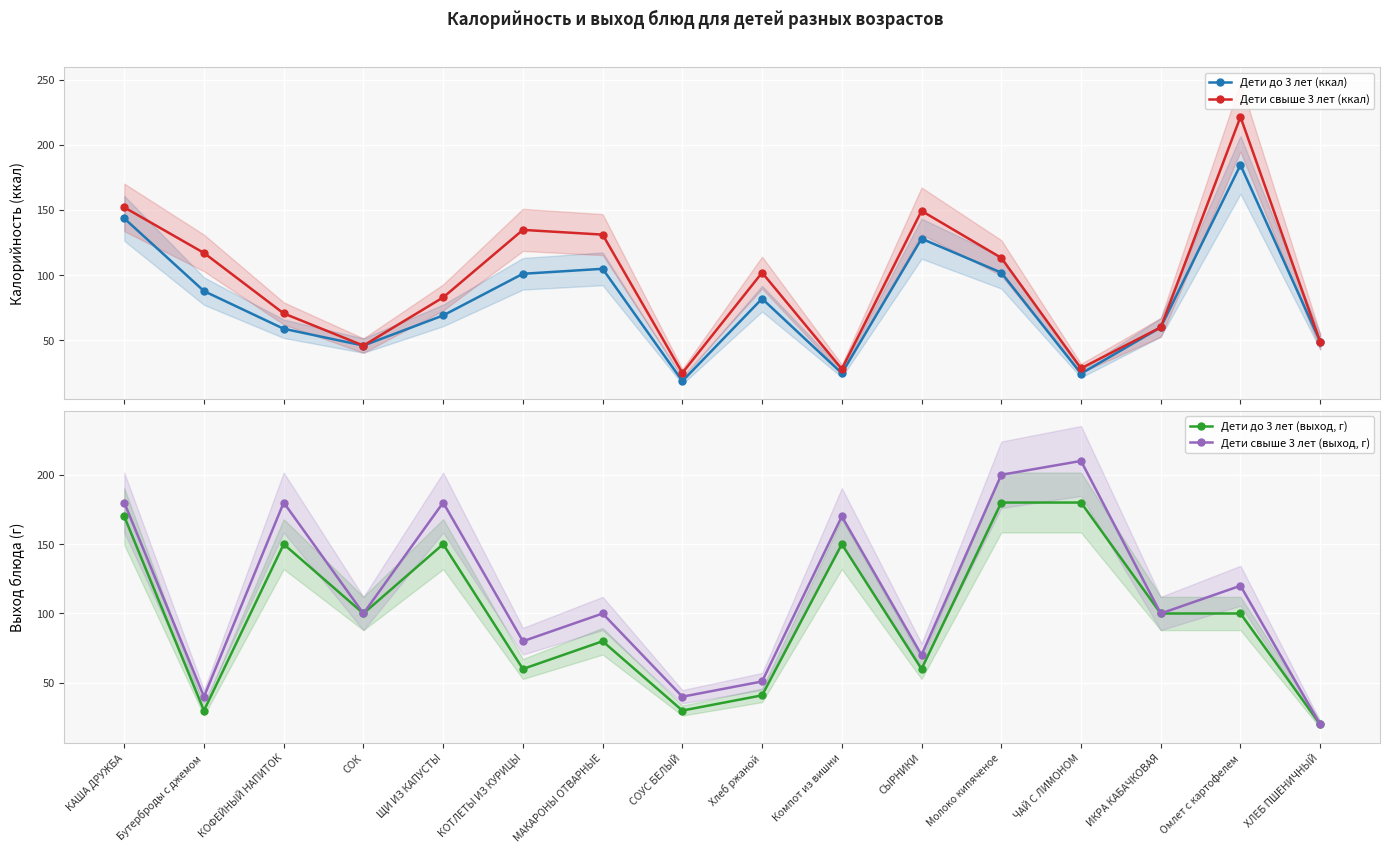

Where is Дети свыше 3 лет (выход, г) nearest to the value 115?

Омлет с картофелем